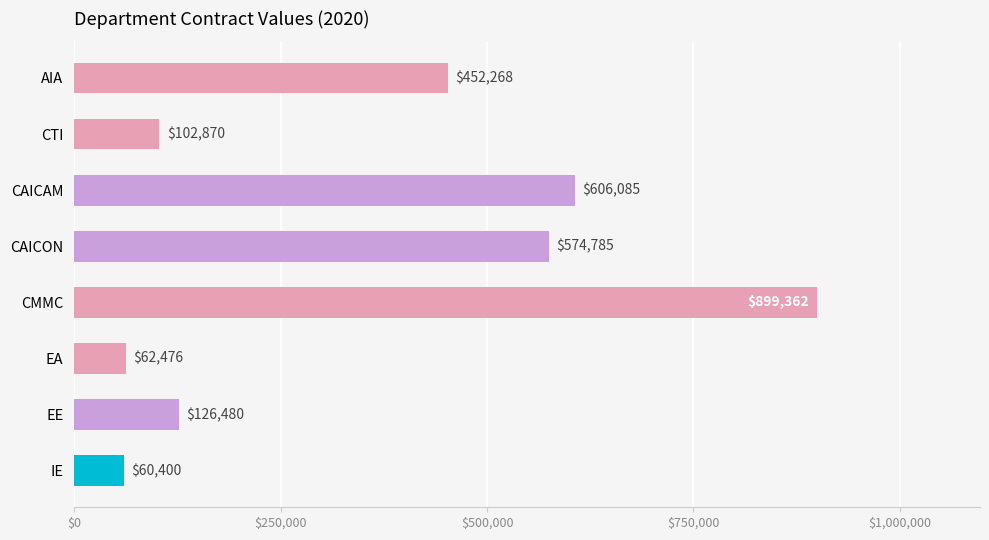

How many values are below 452268?

4